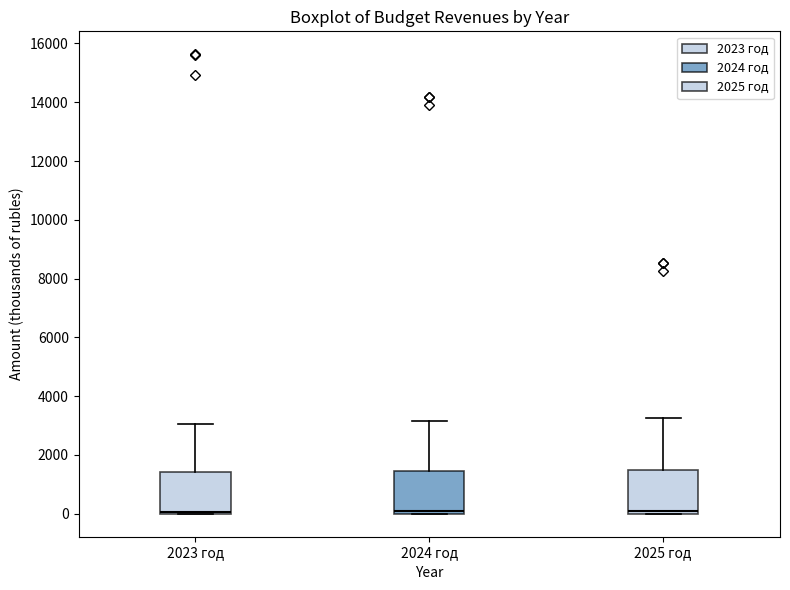

Reading left to right, transcribe this box plot: for each box, give where its median line is, the range the box spans, and where its two whiskers end, as read against the y-axis. The values are not printed on the chart, so give them approximately, as read against the axis.

2023 год: median 0 (just above the box's lower edge), box 0 to 1400, whiskers 0 to 3000
2024 год: median 0 (just above the box's lower edge), box 0 to 1400, whiskers 0 to 3200
2025 год: median 0 (just above the box's lower edge), box 0 to 1400, whiskers 0 to 3200